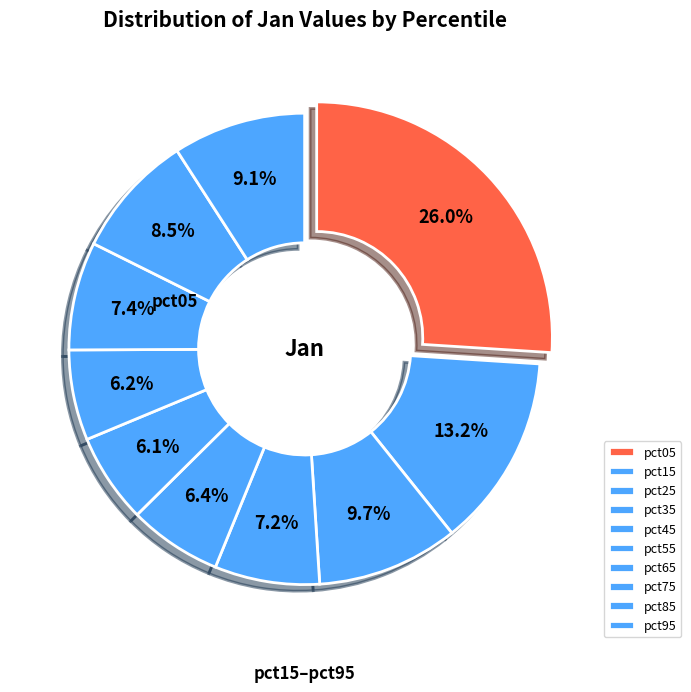

Count the number of slices in the pie.

10